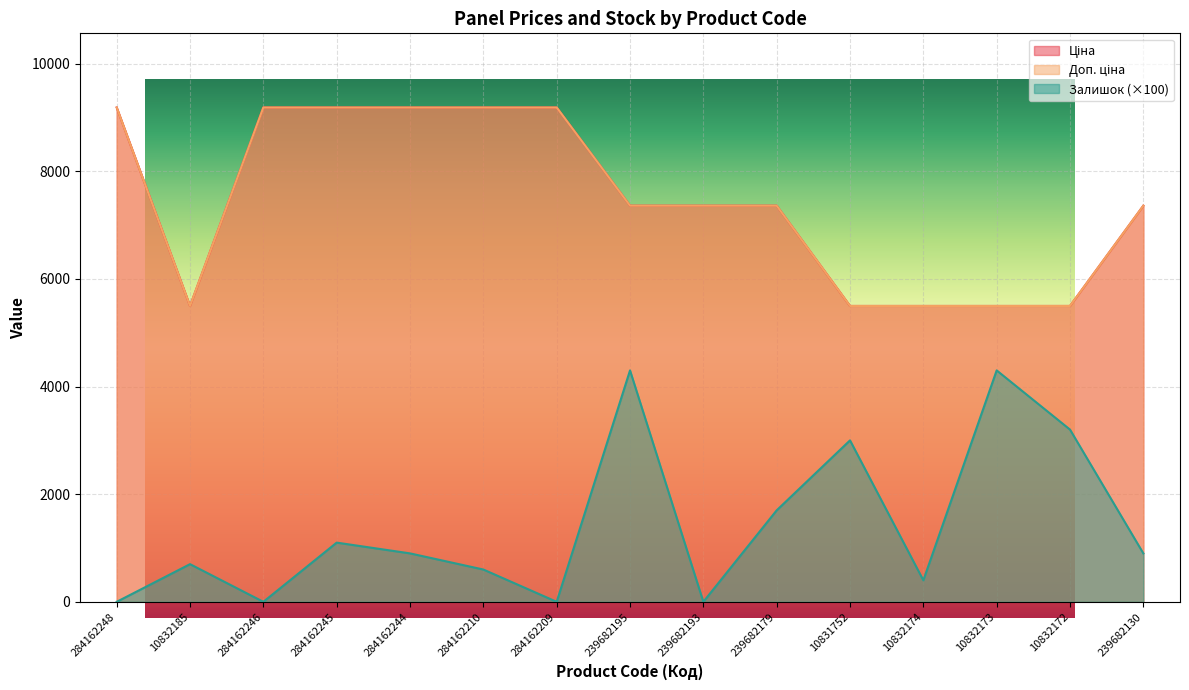

What is the label of the 2nd point from the right?

10832172